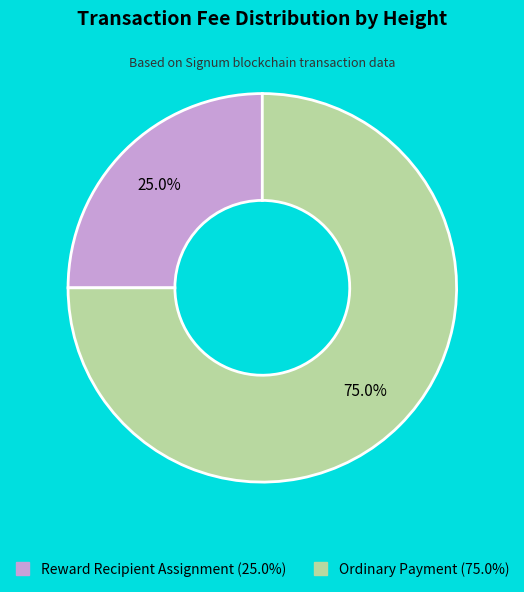

Does any single category account for the majority?

Yes